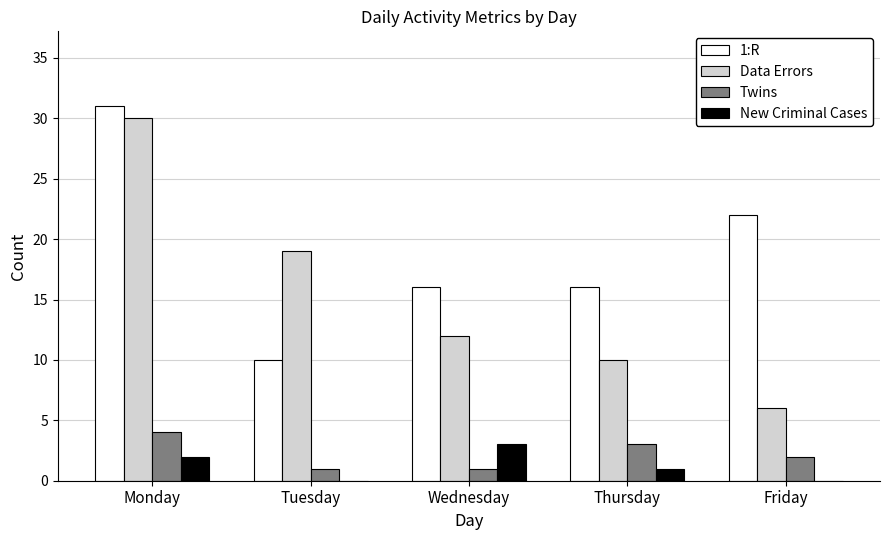

Which category has the highest value in the Data Errors series?

Monday